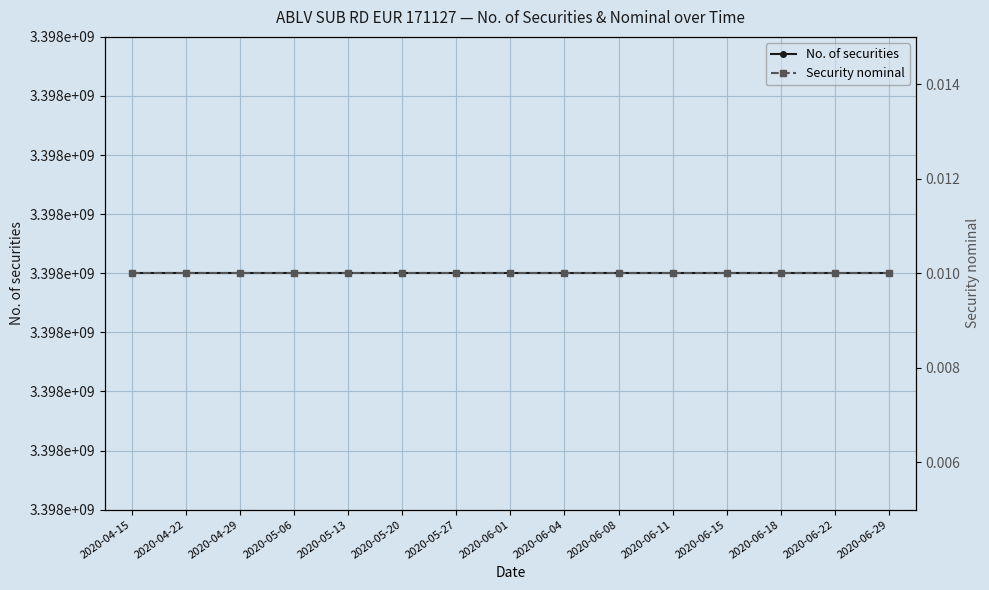

True or false: Security nominal and No. of securities cross at least once.

False